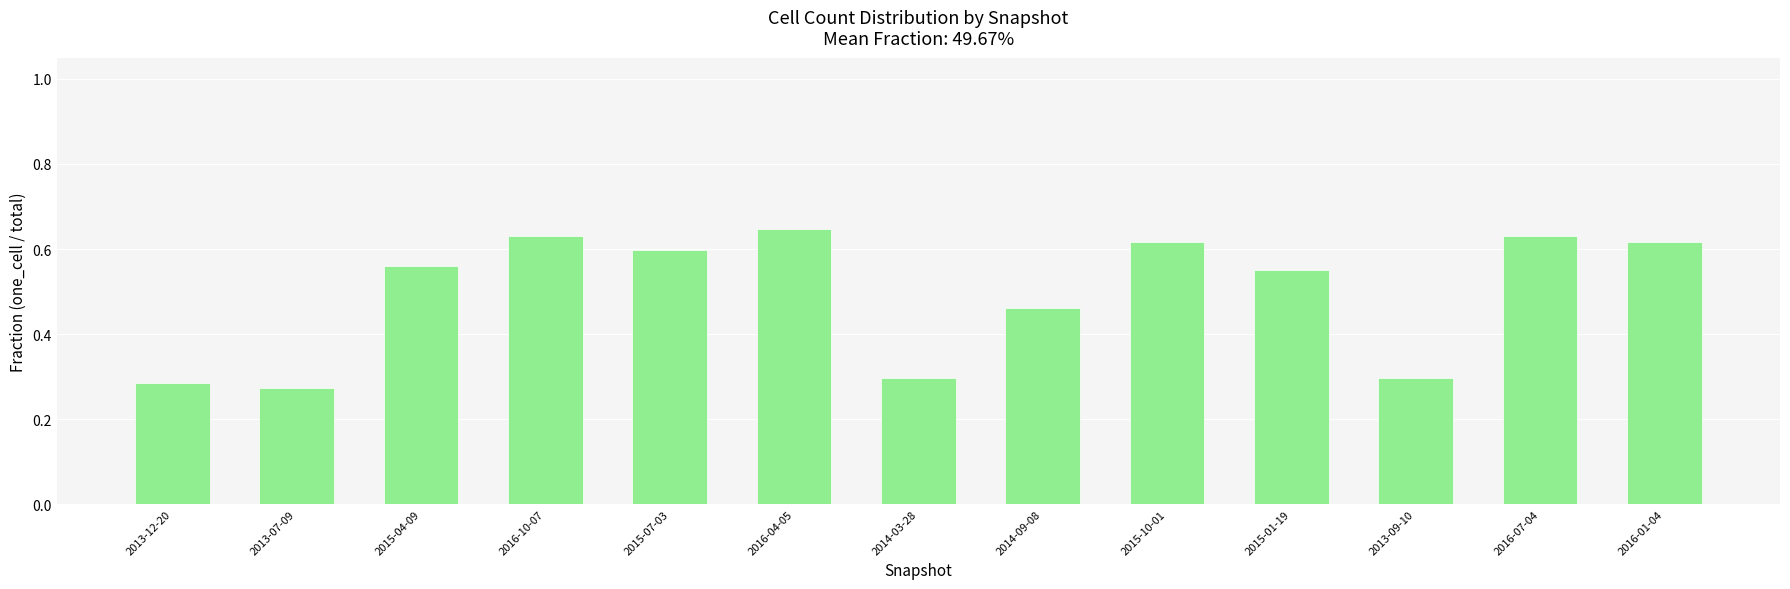

At which category does the chart reach its peak across all series?

2016-04-05